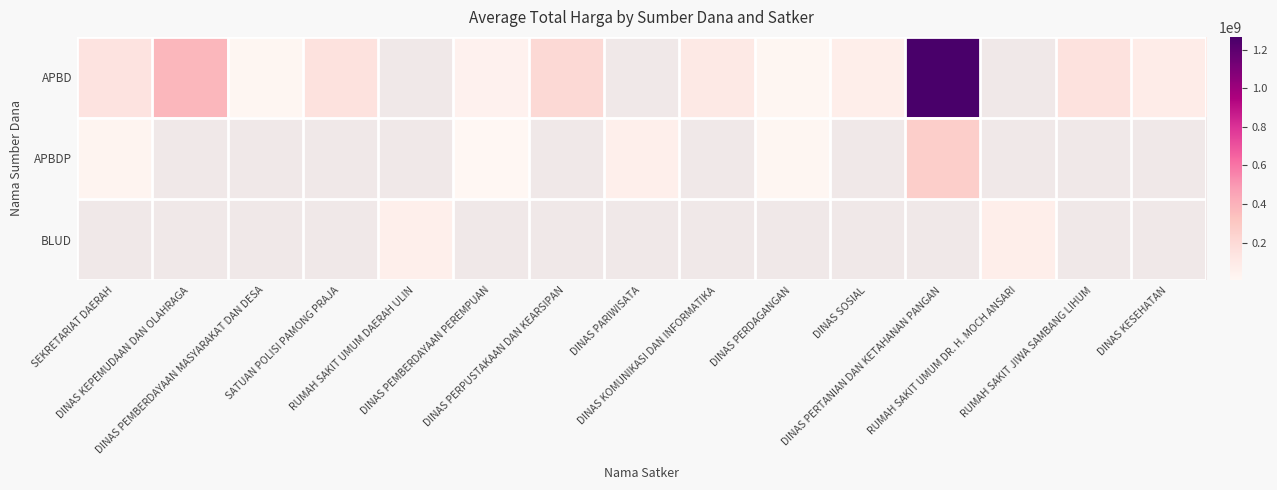

How many distinct data groups are displayed?

3